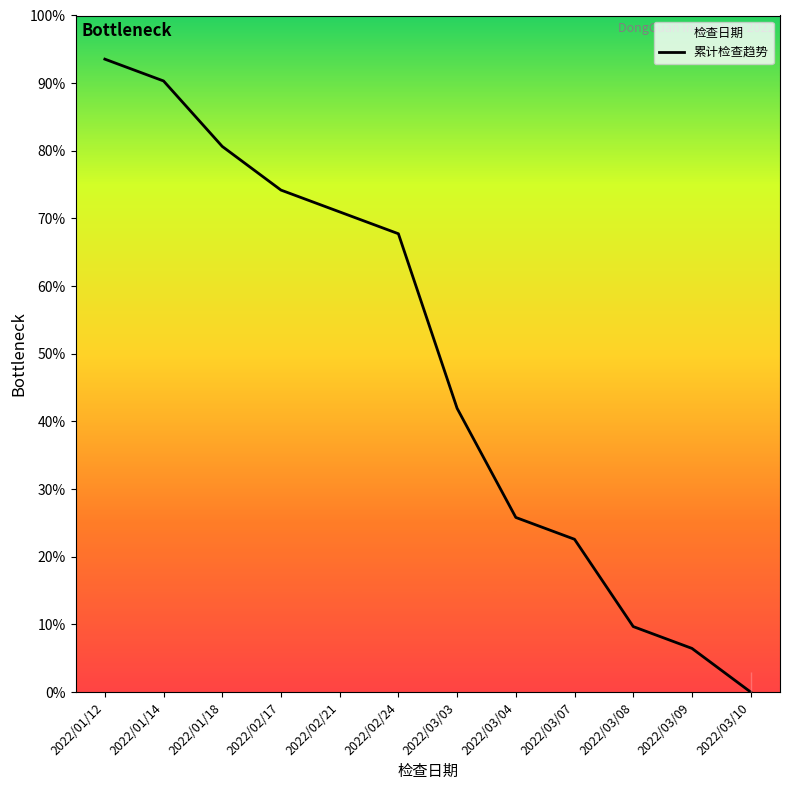

Count the number of data series in this chart.

1